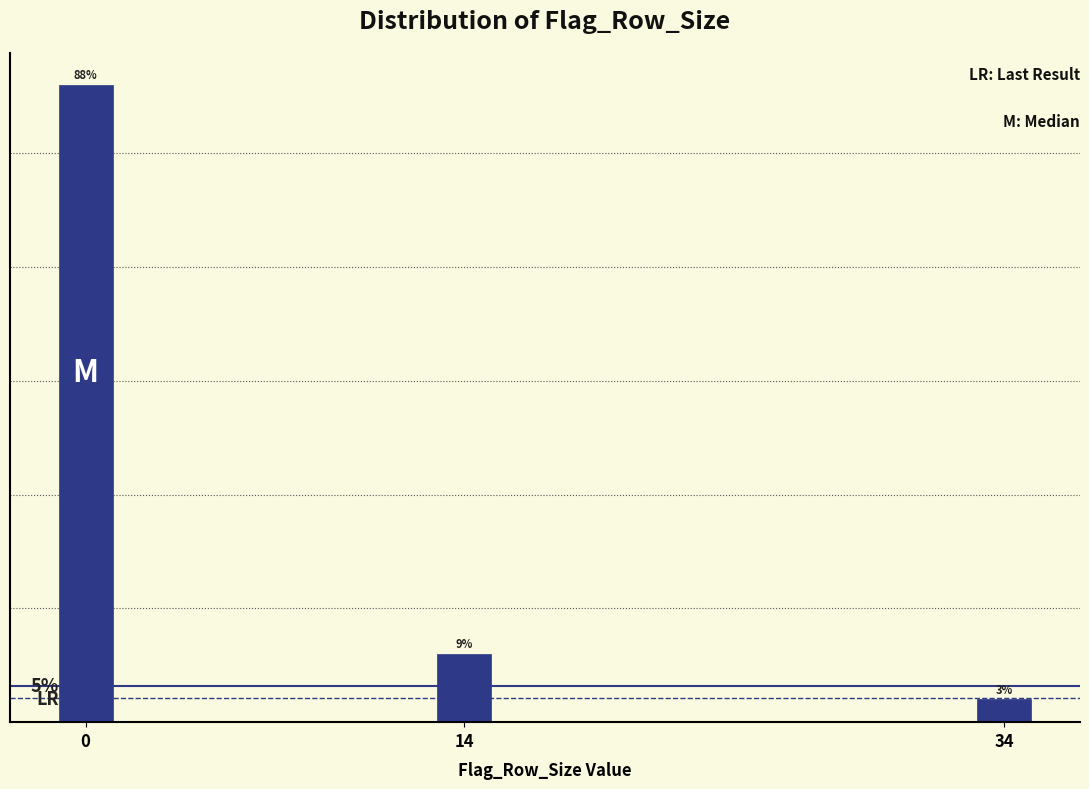

Are the bars horizontal?

No